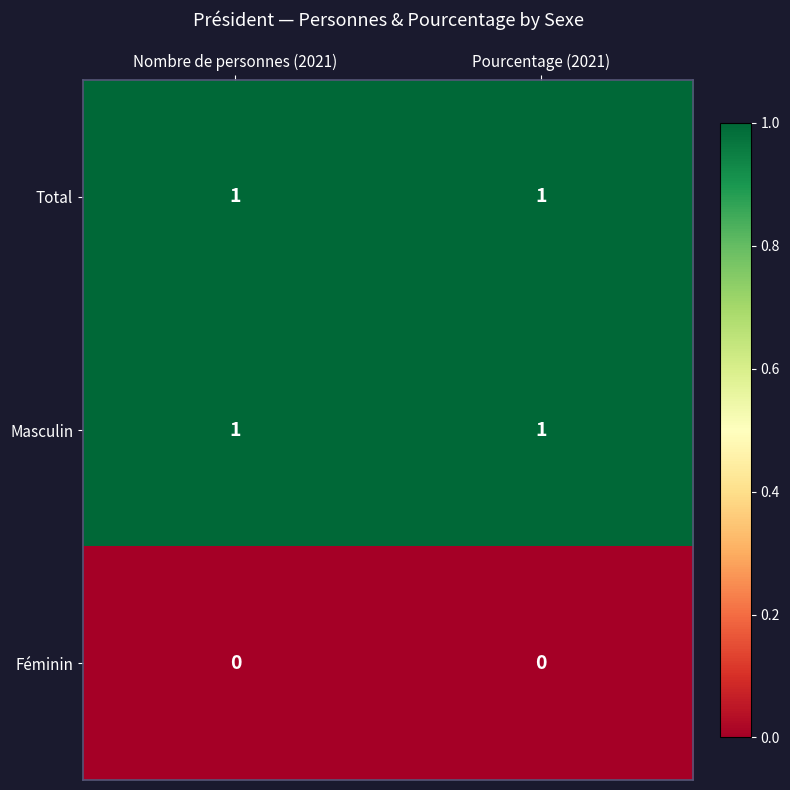

True or false: Masculin has a value of 2 at Nombre de personnes (2021).

False